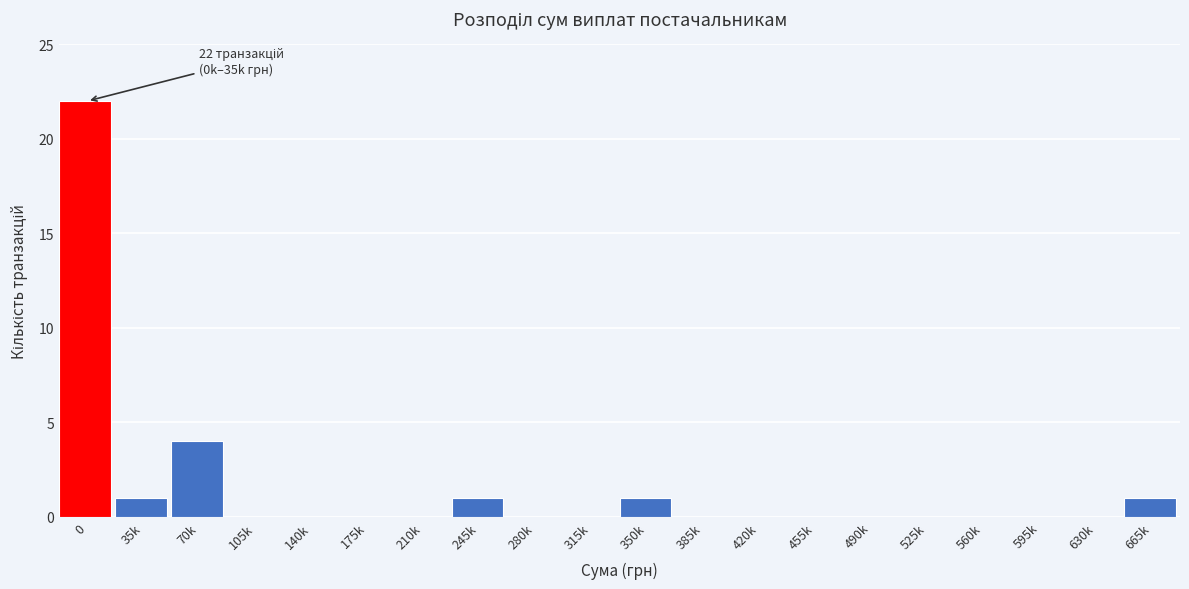

Reading left to right, what are all the values shown in this chart?

0=22	35k=1	70k=4	105k=0	140k=0	175k=0	210k=0	245k=1	280k=0	315k=0	350k=1	385k=0	420k=0	455k=0	490k=0	525k=0	560k=0	595k=0	630k=0	665k=1